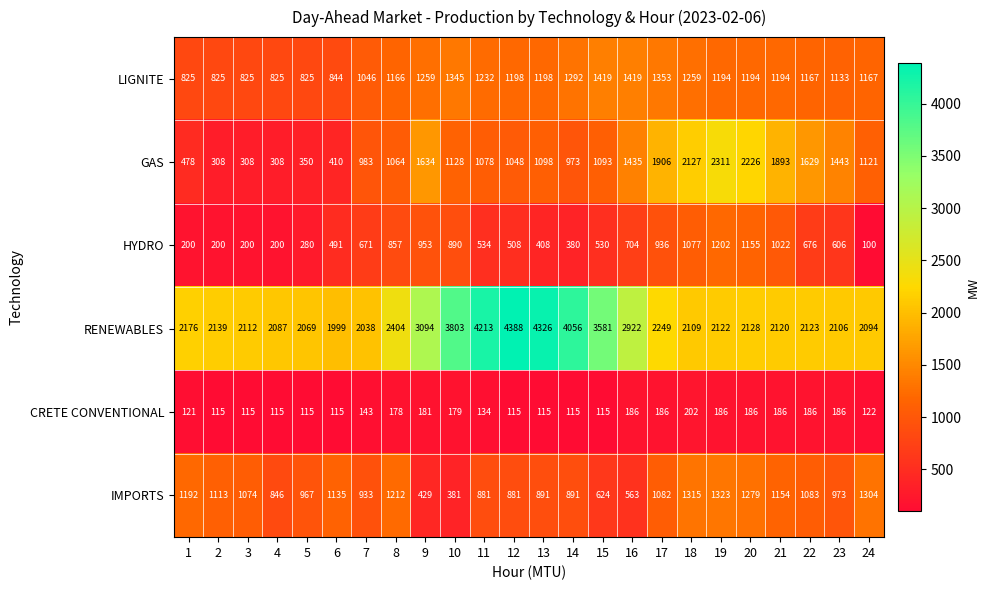

Between 4 and 23, which series saw the biggest shift?

GAS